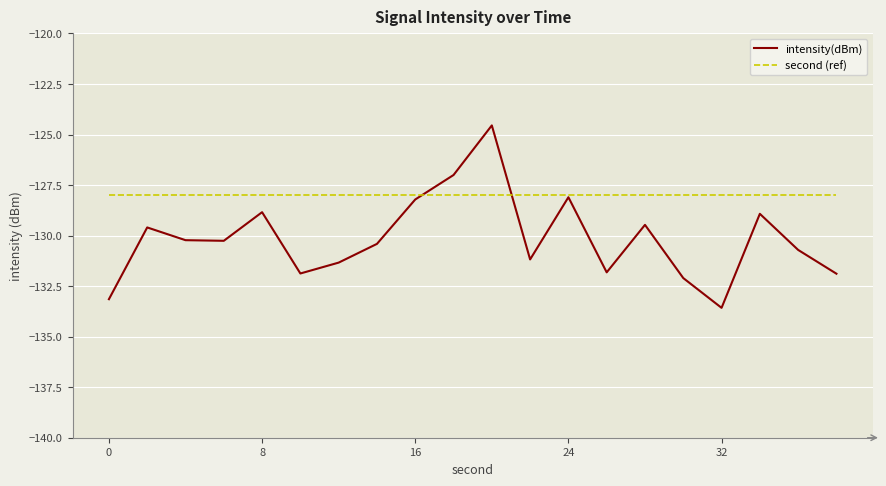

Which series has the largest range (max minus min)?

intensity(dBm)